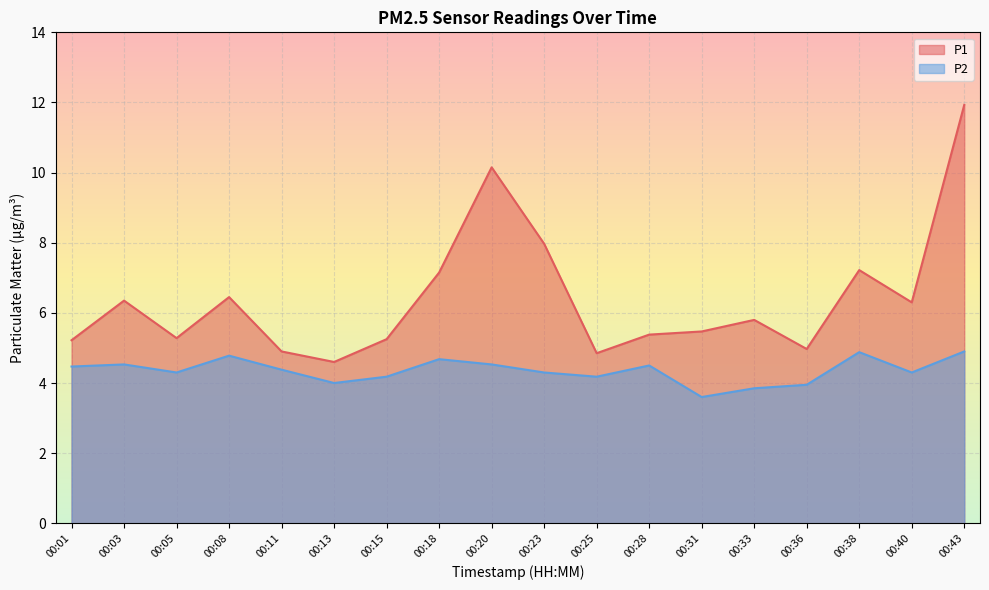

True or false: P1 has a value of 2.7 at 00:28.

False